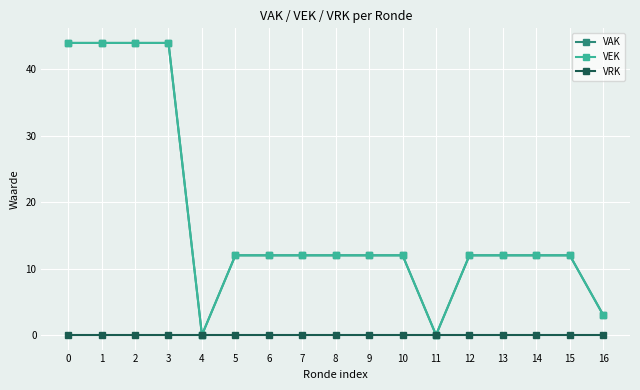

What is the spread (max minus min) of values at 14?

12